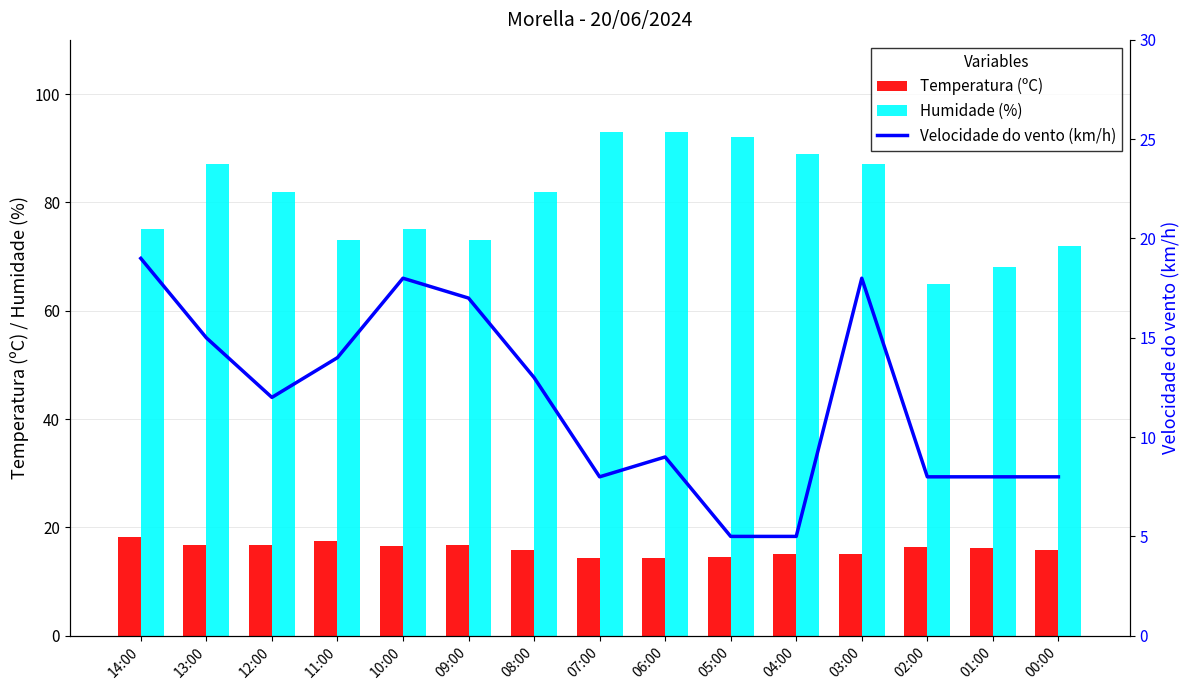

How many data points in Velocidade do vento (km/h) are less than 12?

7